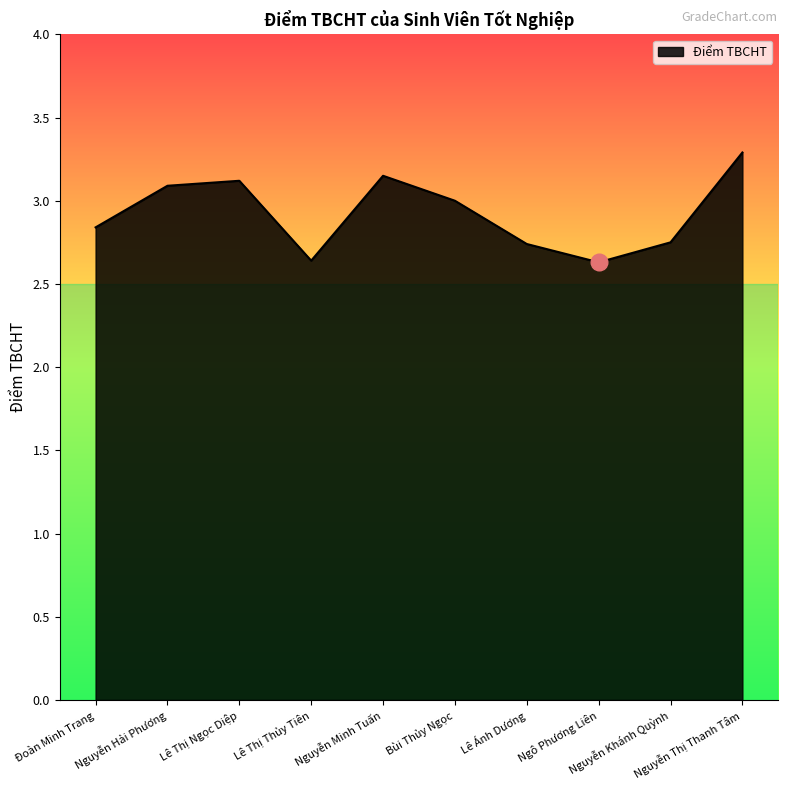

True or false: the data has more than 1 interior local peaks.

True